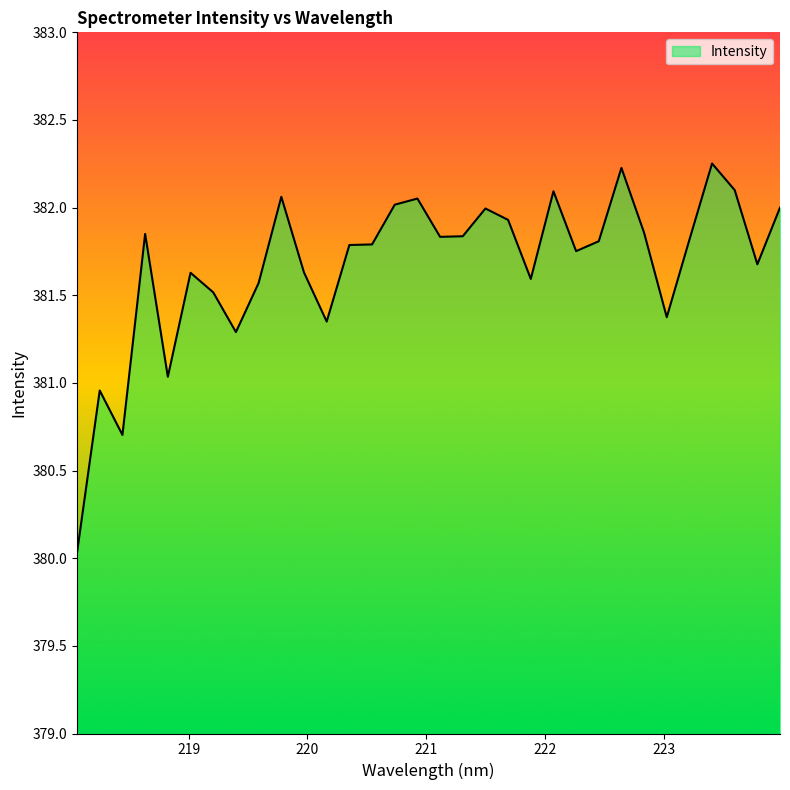

What is the minimum value shown in the chart?

380.0